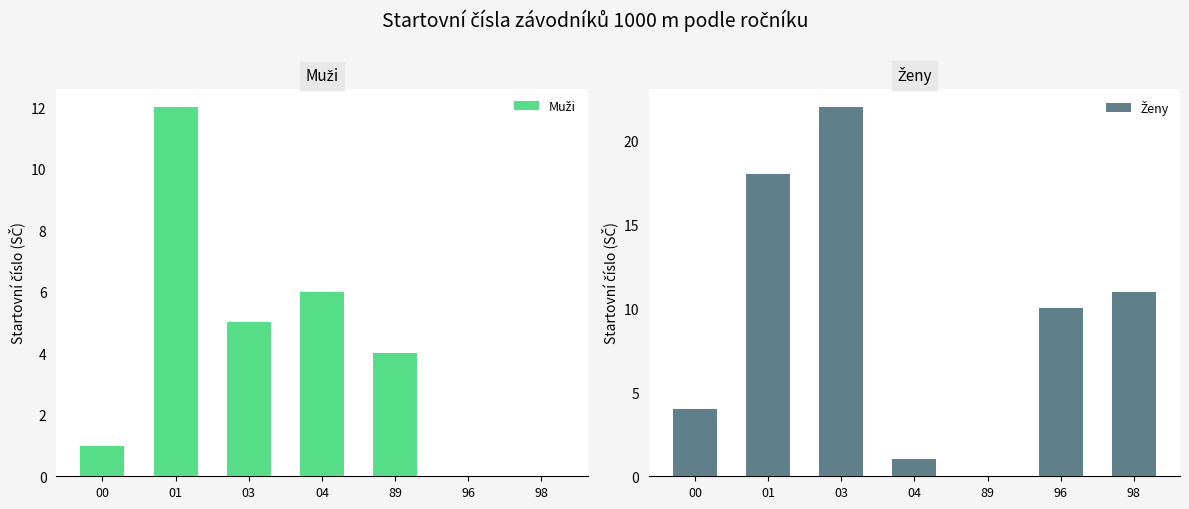

Are the bars grouped side by side (vs. stacked)?

Yes